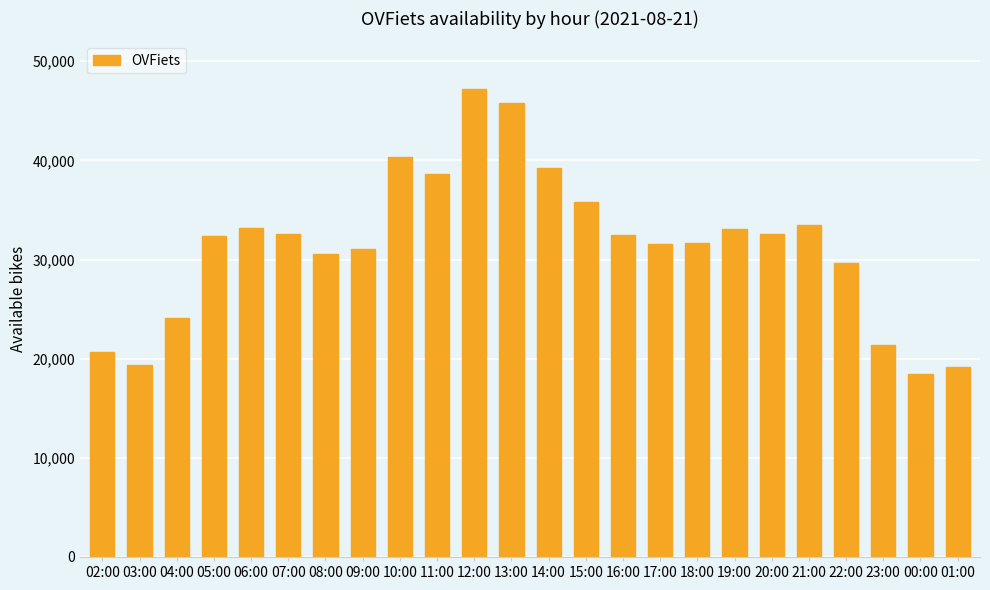

What is the value of the 8th bar from the left?

31035